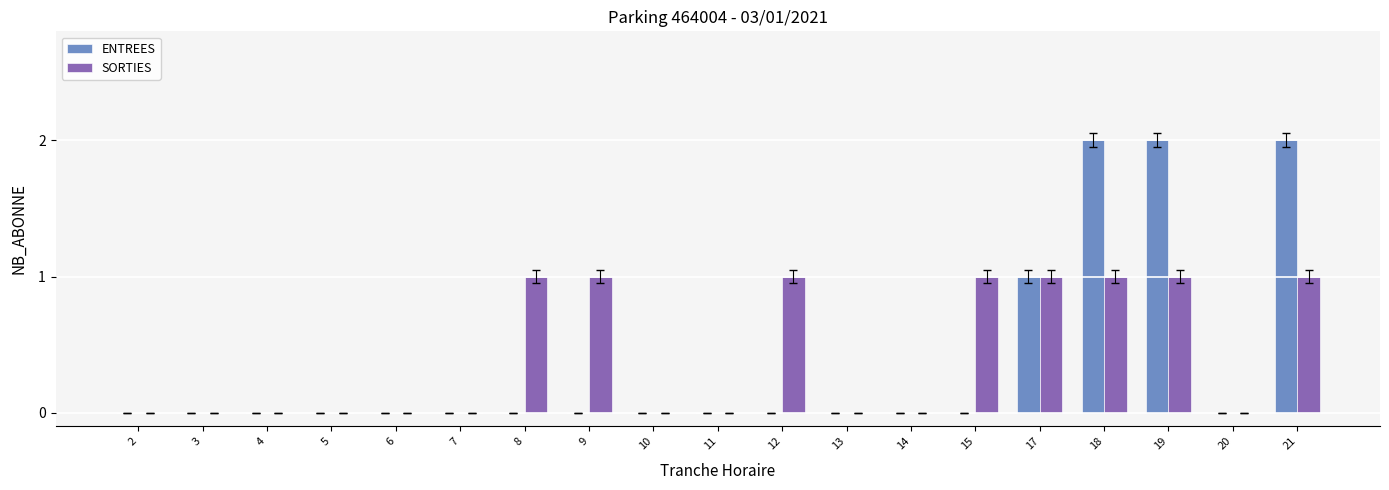

Reading left to right, what are all the values shown in this chart?

ENTREES: 2=0	3=0	4=0	5=0	6=0	7=0	8=0	9=0	10=0	11=0	12=0	13=0	14=0	15=0	17=1	18=2	19=2	20=0	21=2
SORTIES: 2=0	3=0	4=0	5=0	6=0	7=0	8=1	9=1	10=0	11=0	12=1	13=0	14=0	15=1	17=1	18=1	19=1	20=0	21=1